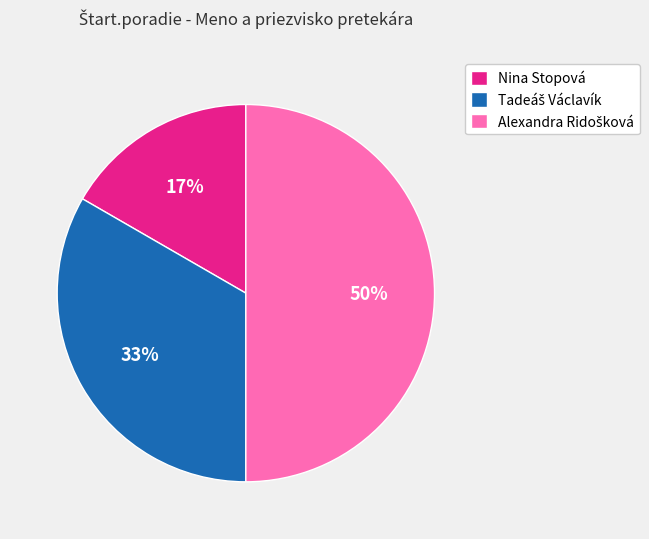

To the nearest percent, what is the difference between the largest and smallest slice percentages?

33%